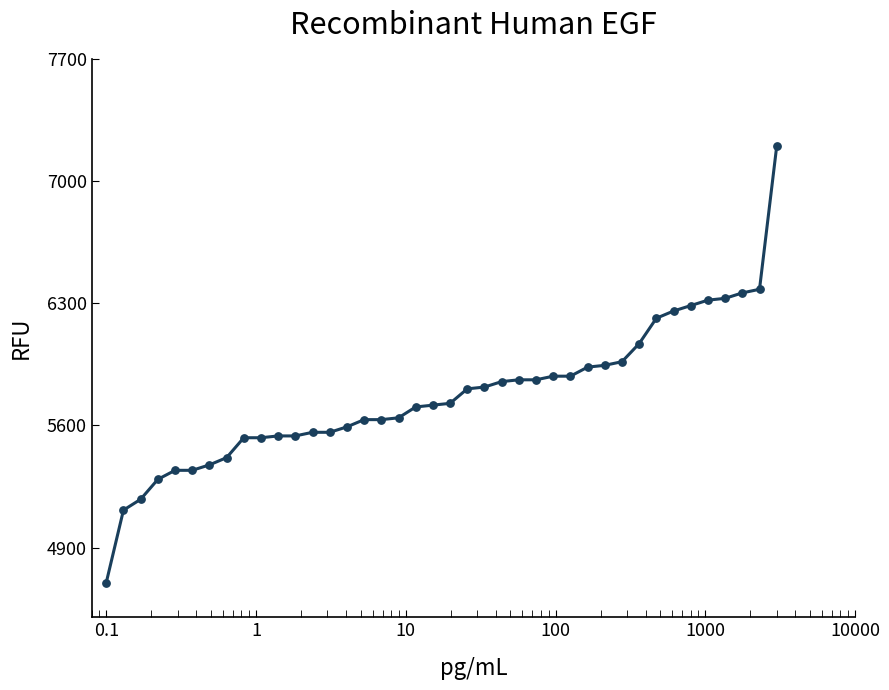

What is the smallest value displayed?

4700.0